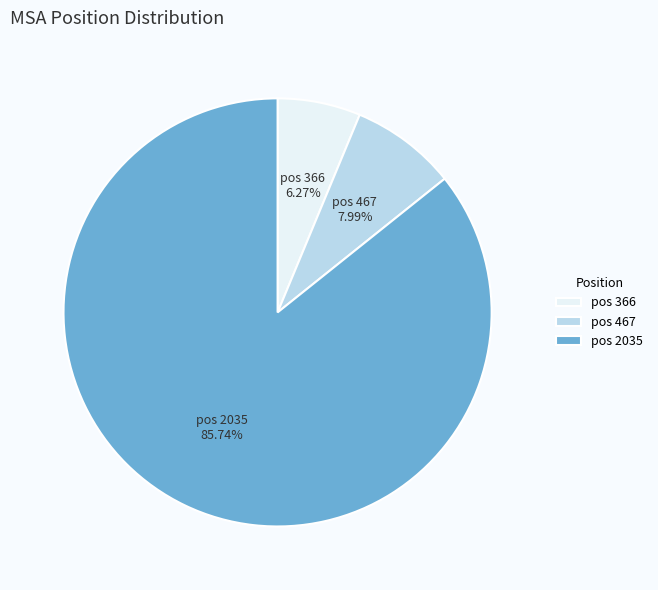

Rank the categories by value from lowest to highest.

pos 366, pos 467, pos 2035